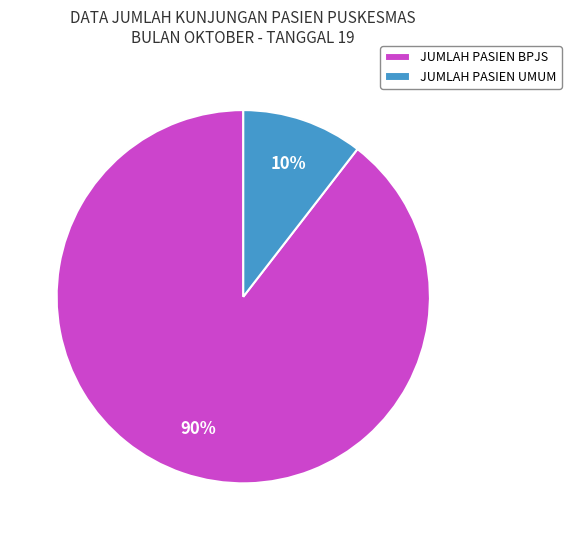

What is the largest slice in the pie chart?

JUMLAH PASIEN BPJS